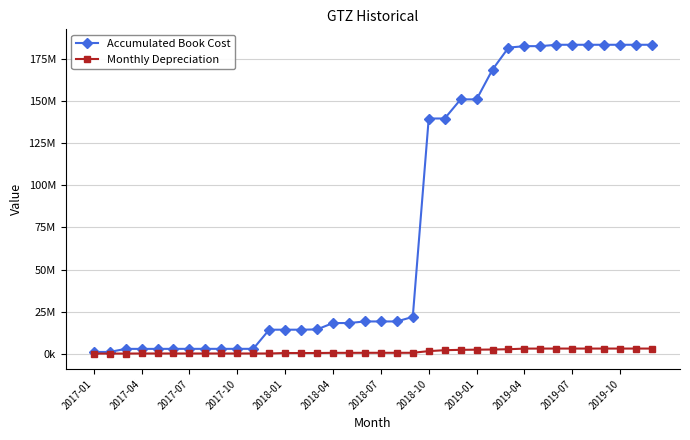

Does the chart have visible grid lines?

Yes